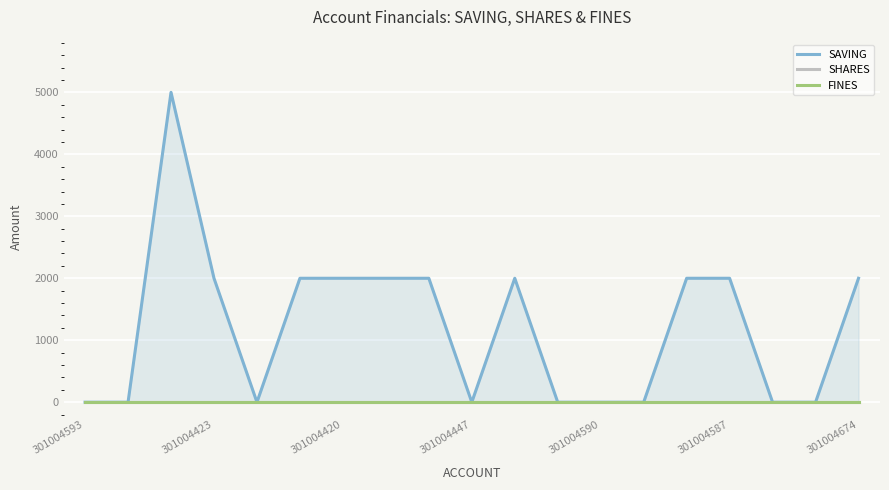

How many interior local peaks does the SAVING series have?

2